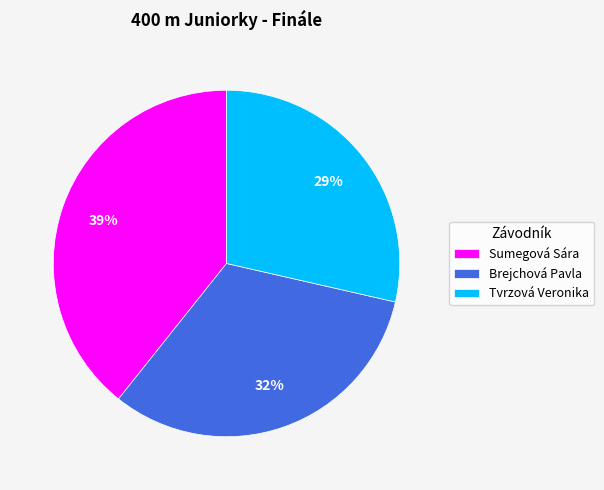

The Brejchová Pavla slice represents 24% of the pie. True or false?

False